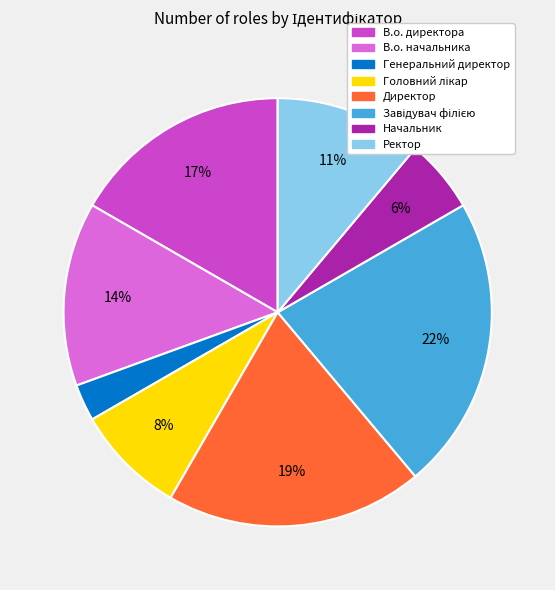

How many slices are in this pie chart?

8